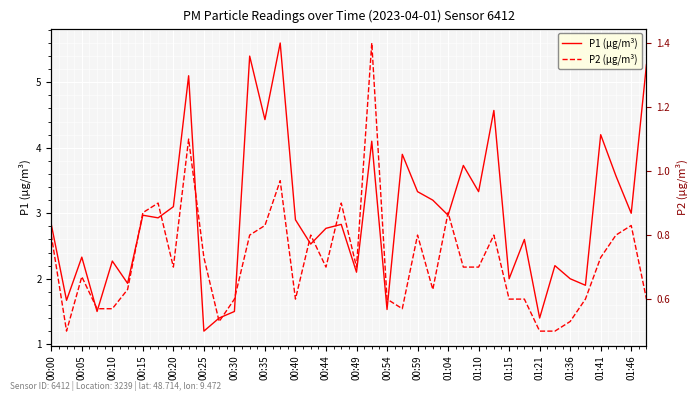

What is the sum of all P2 (µg/m³) values?

28.8